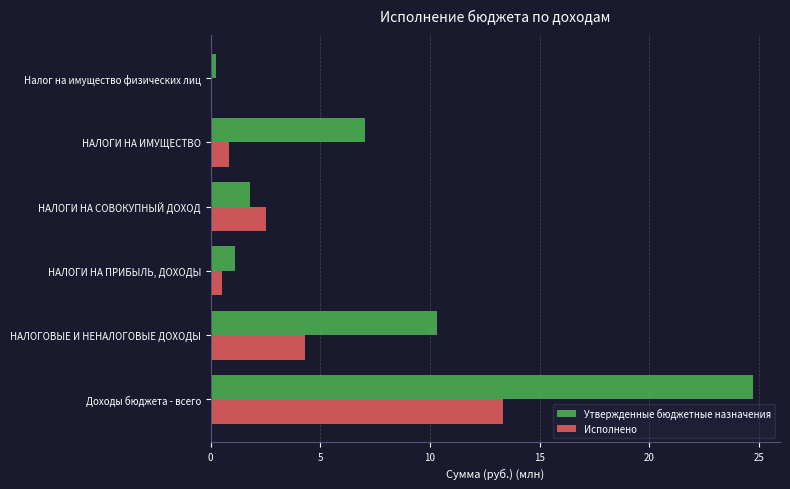

The value of Исполнено at Доходы бюджета - всего is 13.4. True or false?

True